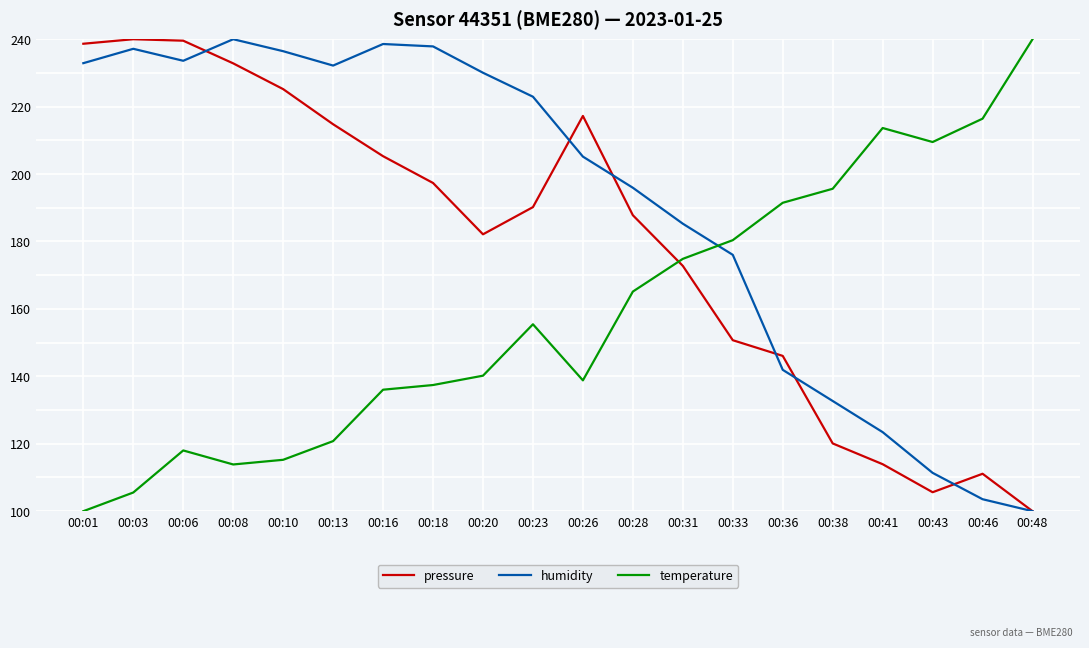

True or false: temperature has more than 0 interior local peaks.

True